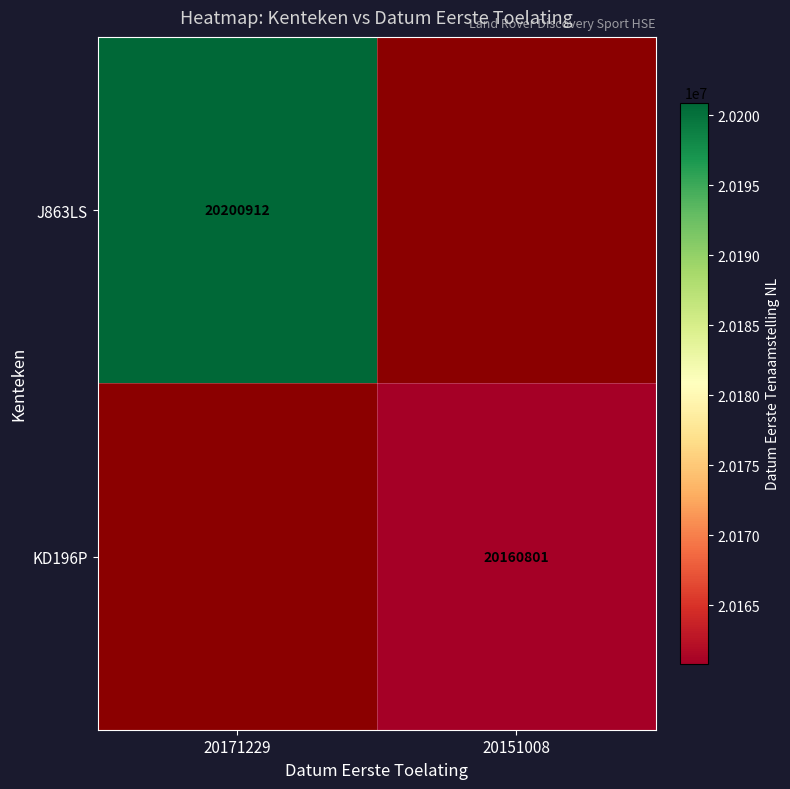

Is it true that J863LS equals 8860344 at 20171229?

False